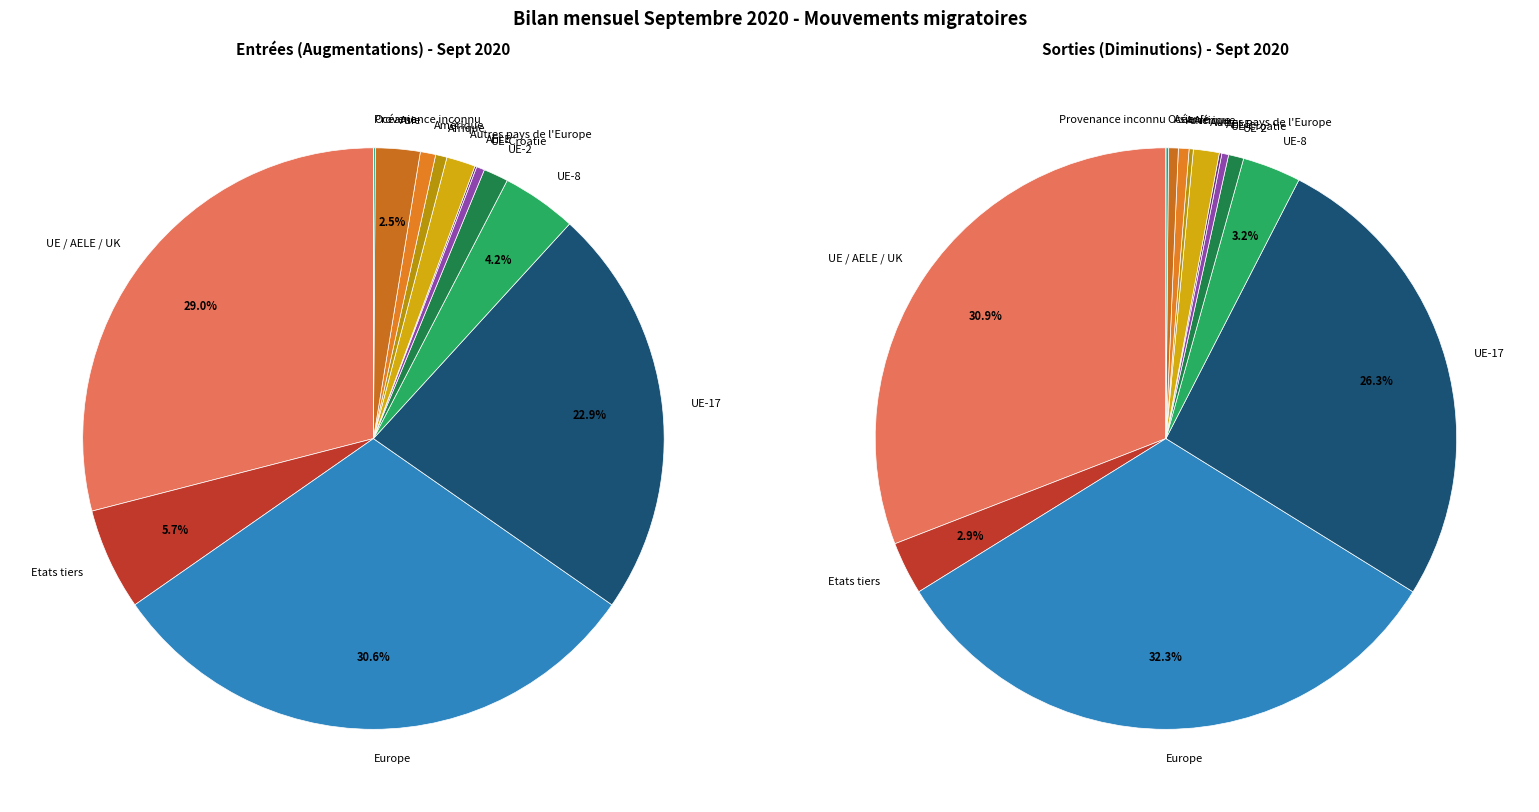

How many segments does this pie chart have?

15